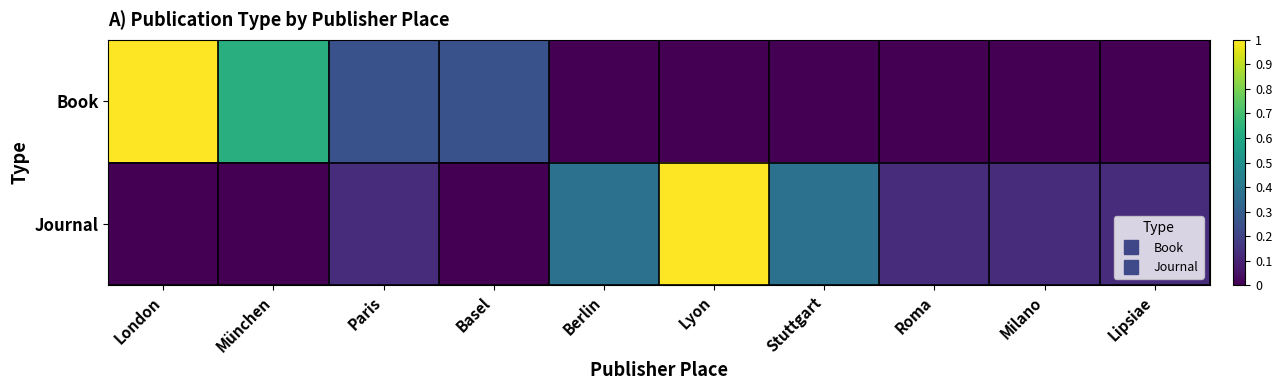

Which series has the largest total across all categories?

Journal